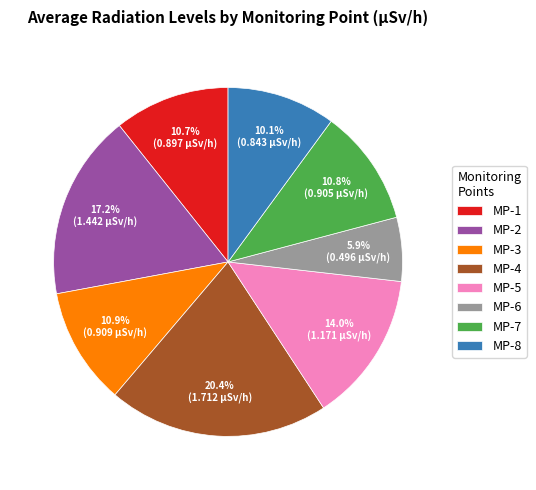

Which slice is the smallest?

MP-6